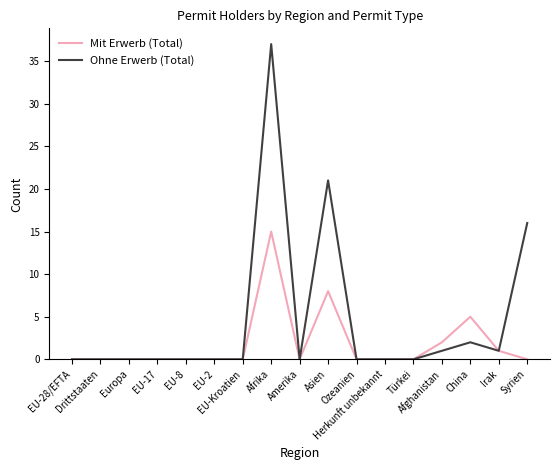

Reading left to right, extract all data points from this chart.

Mit Erwerb (Total): 0	0	0	0	0	0	0	15	0	8	0	0	0	2	5	1	0
Ohne Erwerb (Total): 0	0	0	0	0	0	0	37	0	21	0	0	0	1	2	1	16